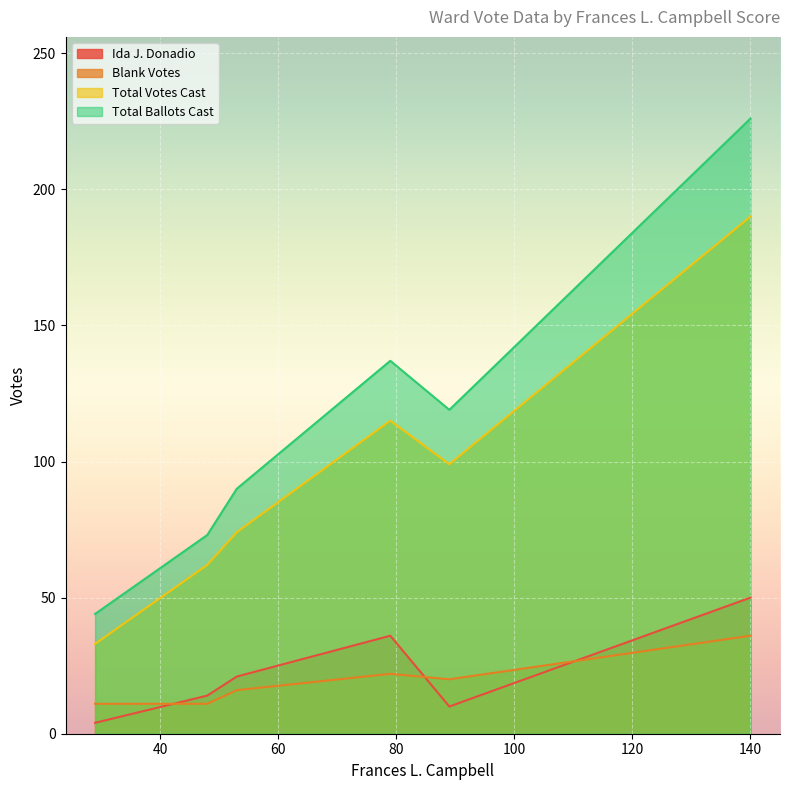

Between 140 and 53, which is larger?

140